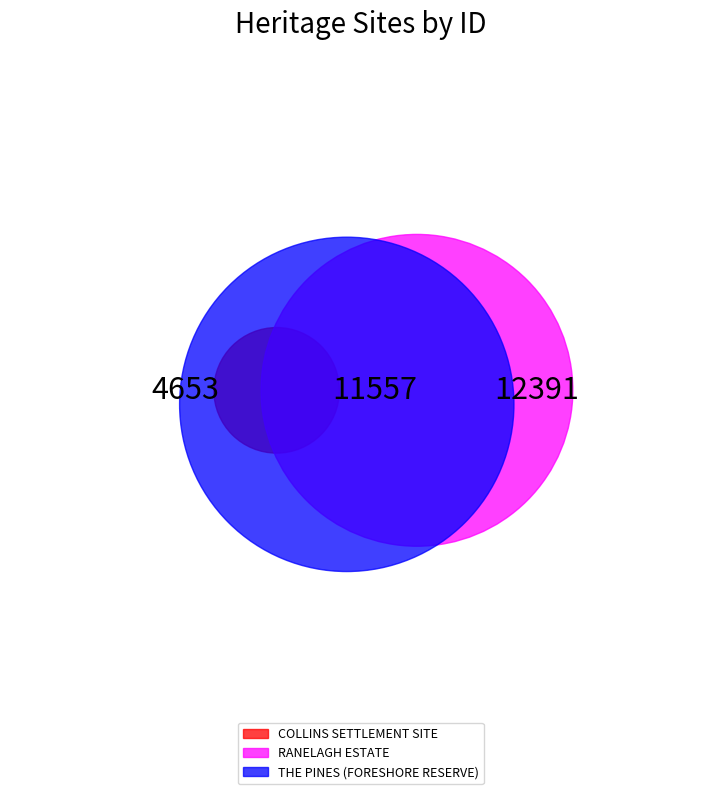

Rank the categories by value from lowest to highest.

COLLINS SETTLEMENT SITE, RANELAGH ESTATE, THE PINES (FORESHORE RESERVE)